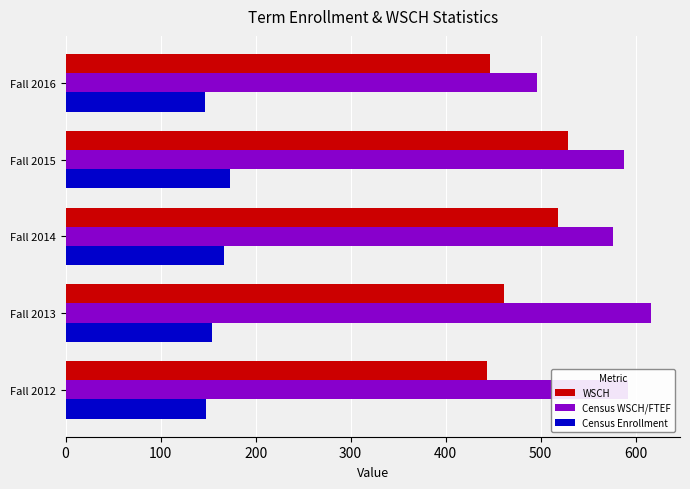

Which series has the widest spread of values?

Census WSCH/FTEF